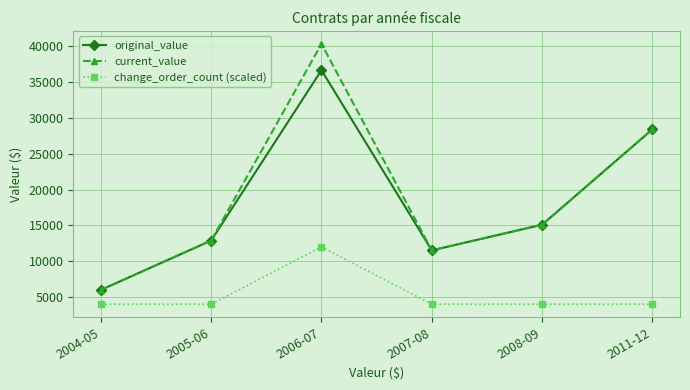

True or false: original_value has more than 0 interior local peaks.

True